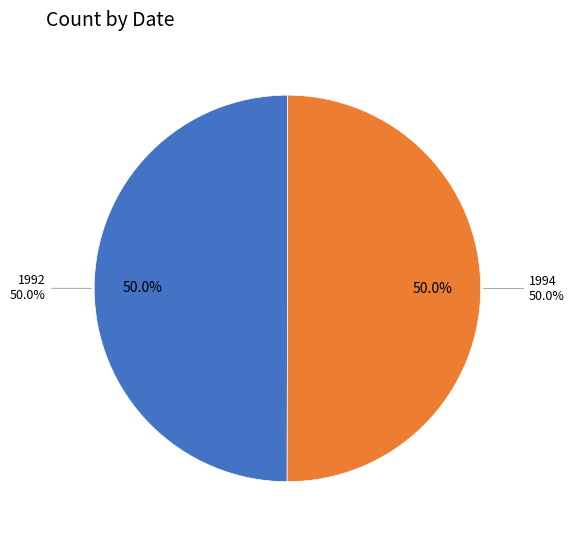

To the nearest percent, what percentage of the pie is 1992?

50%